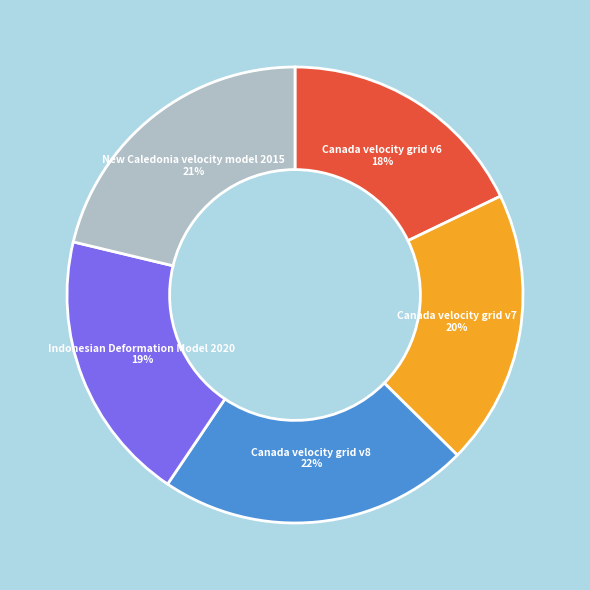

To the nearest percent, what is the average slice percentage?

20%